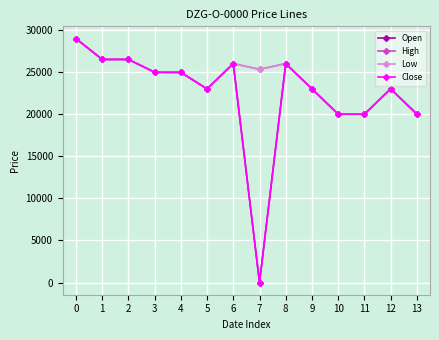

What is the value of the Close point at the 5th from the left?

24960